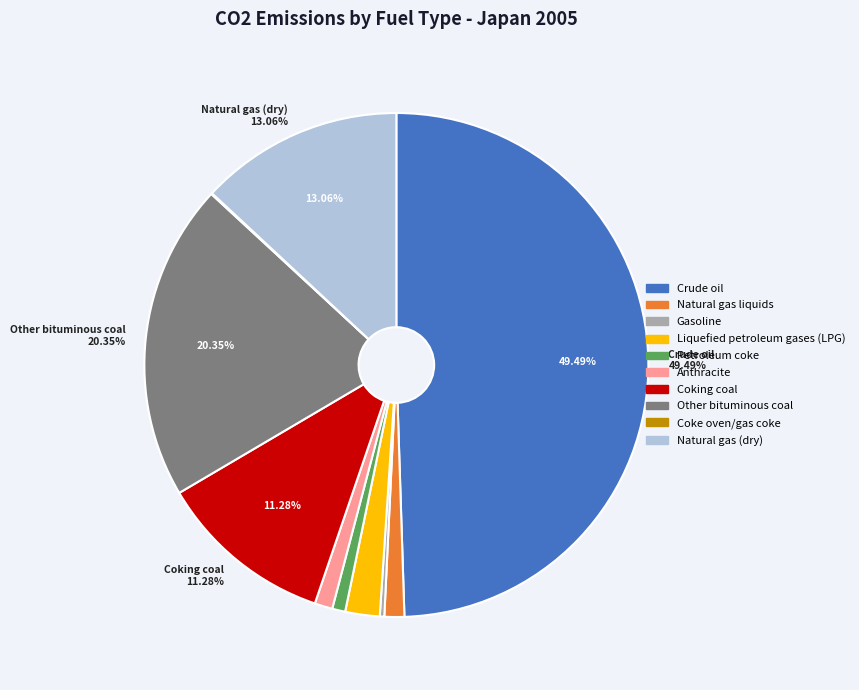

What is the largest slice in the pie chart?

Crude oil